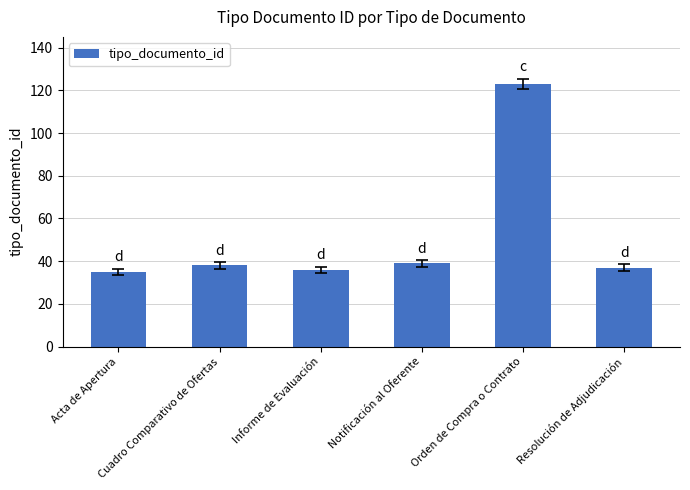

What is the ratio of the value at Notificación al Oferente to the value at Informe de Evaluación?

1.1